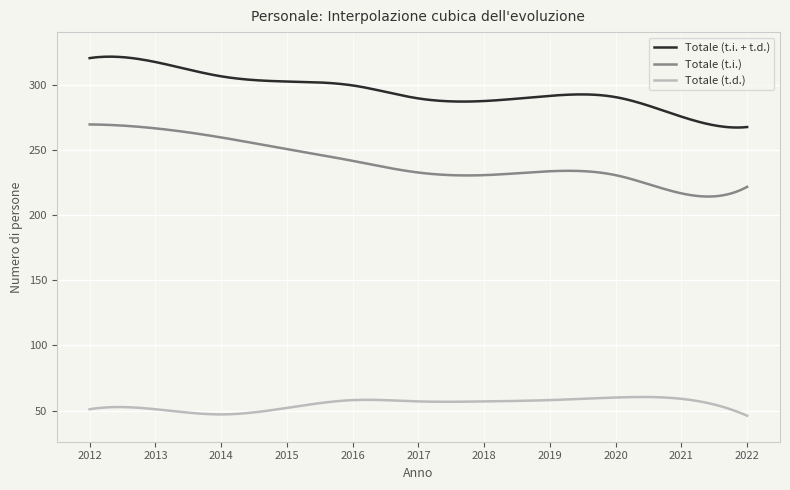

In Totale (t.d.), how many points are higher than both neighbors (excluding endpoints)?

3